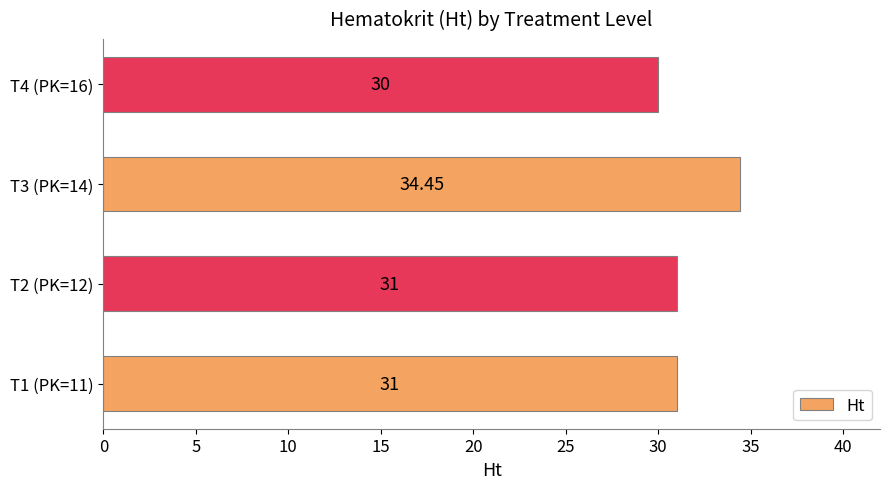

What is the ratio of the value at T4 (PK=16) to the value at T1 (PK=11)?

1.0